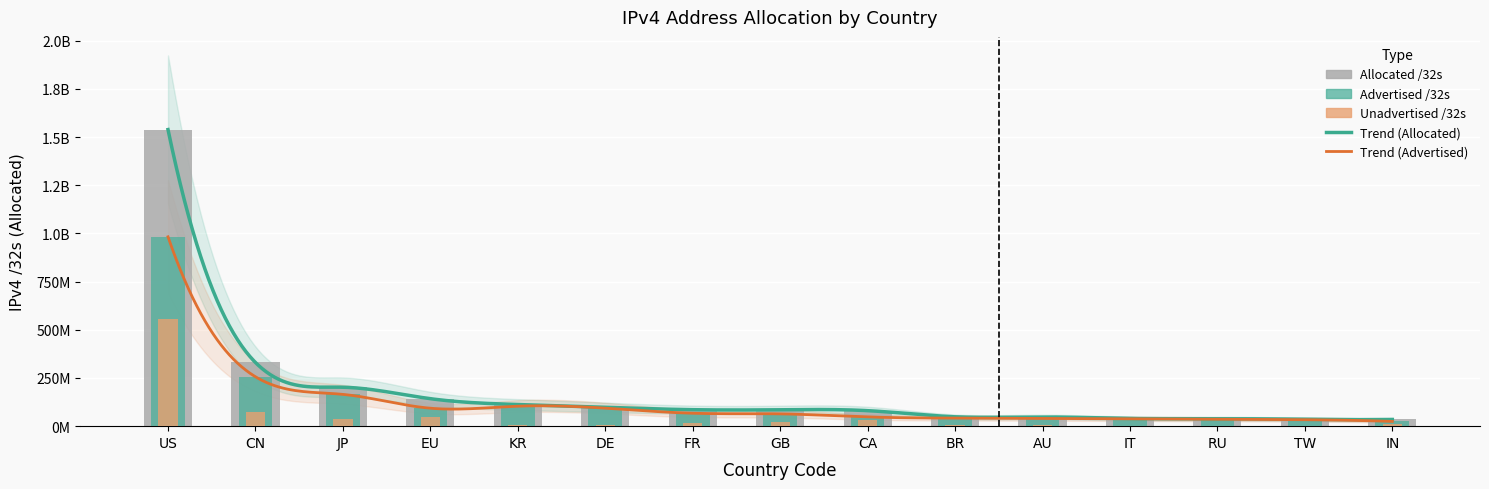

Reading left to right, extract all data points from this chart.

allocated_32s: 1538728192	330315008	202100224	142570752	112231936	97730184	85447536	85038720	80476416	48563712	47556352	39964576	38983752	35383552	34671360
advertised_32s: 982359944	256357120	164943936	93180296	103664672	93502976	67021568	63803520	47796736	41813504	40253088	38030080	35623680	33561856	24741888
unadvertised_32s: 556368248	73957888	37156288	49390456	8567264	4227208	18425968	21235200	32679680	6750208	7303264	1934496	3360072	1821696	9929472